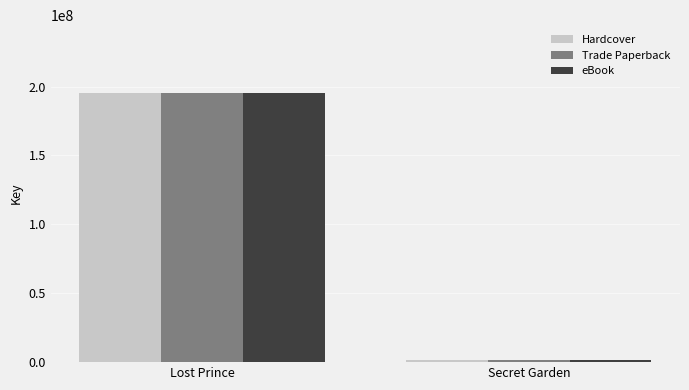

Reading left to right, transcribe all the data shown in this chart.

Hardcover: Lost Prince=195668668	Secret Garden=1548472
Trade Paperback: Lost Prince=195668668	Secret Garden=1548472
eBook: Lost Prince=195668668	Secret Garden=1548472